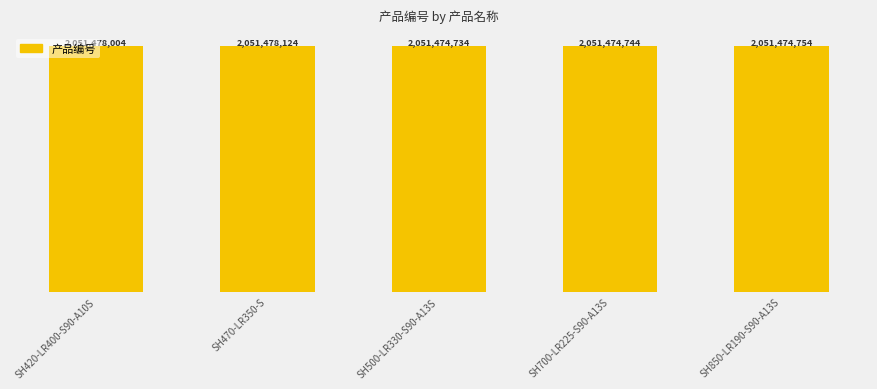

Which has a higher value, SH700-LR225-S90-A13S or SH500-LR330-S90-A13S?

SH700-LR225-S90-A13S